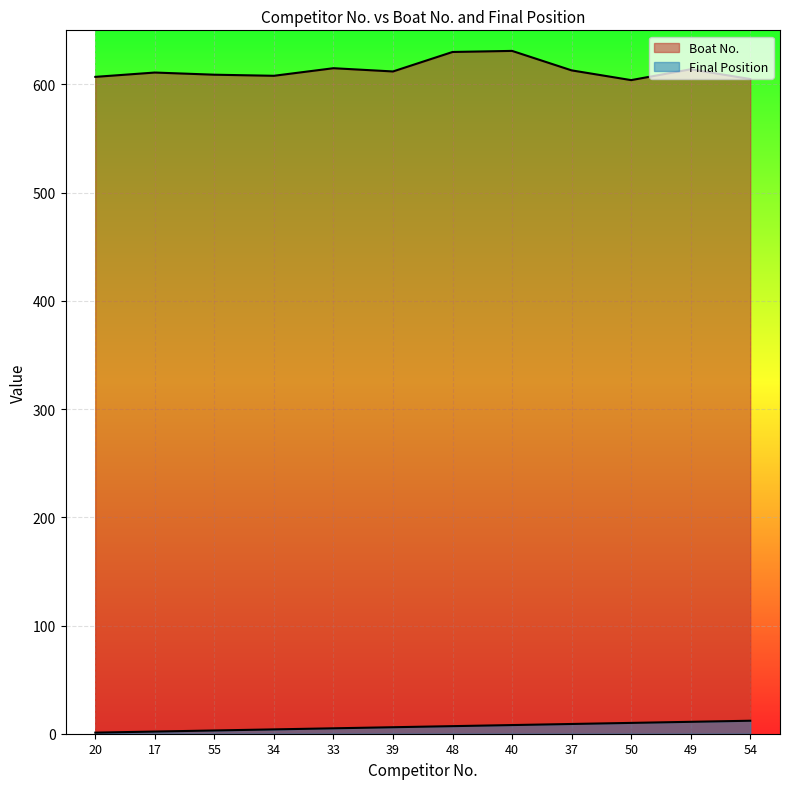

Is it true that Final Position equals 3 at 33?

False